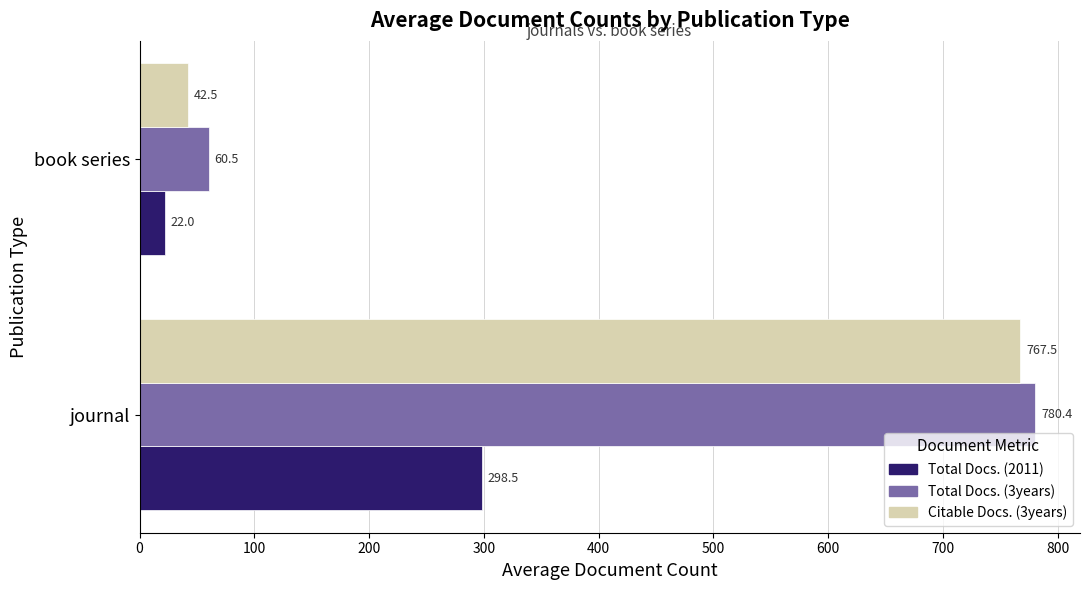

At which category does the chart reach its minimum across all series?

book series